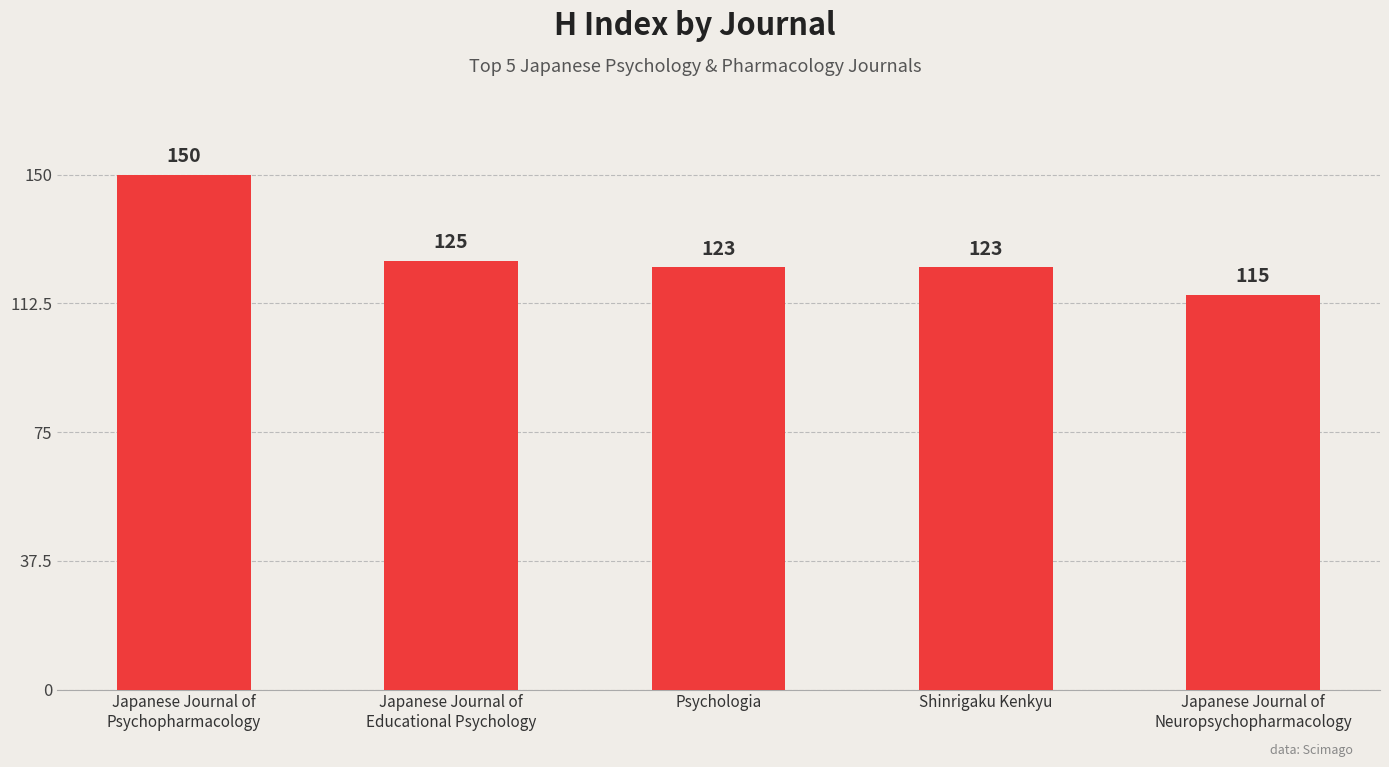

What is the sum of the values at Japanese Journal of
Psychopharmacology and Japanese Journal of
Educational Psychology?

275